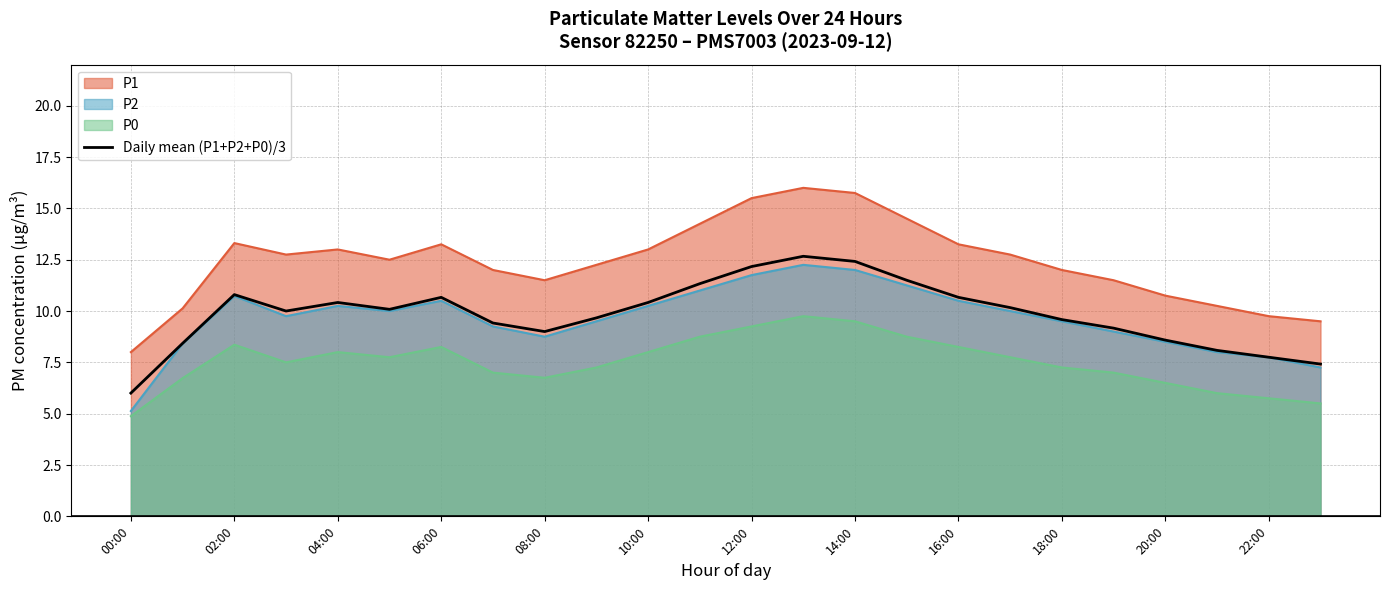

Reading left to right, extract all data points from this chart.

6.0	8.4	10.8	10.0	10.4	10.1	10.7	9.4	9.0	9.7	10.4	11.3	12.2	12.7	12.4	11.5	10.7	10.2	9.6	9.2	8.6	8.1	7.8	7.4